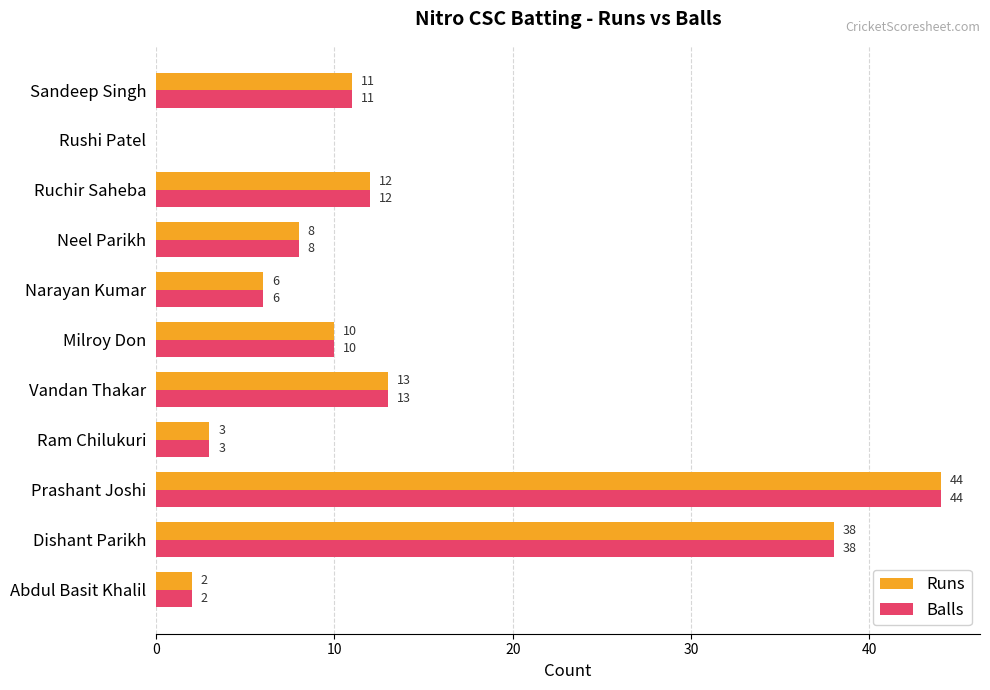

What is the total value across all series at Vandan Thakar?

26